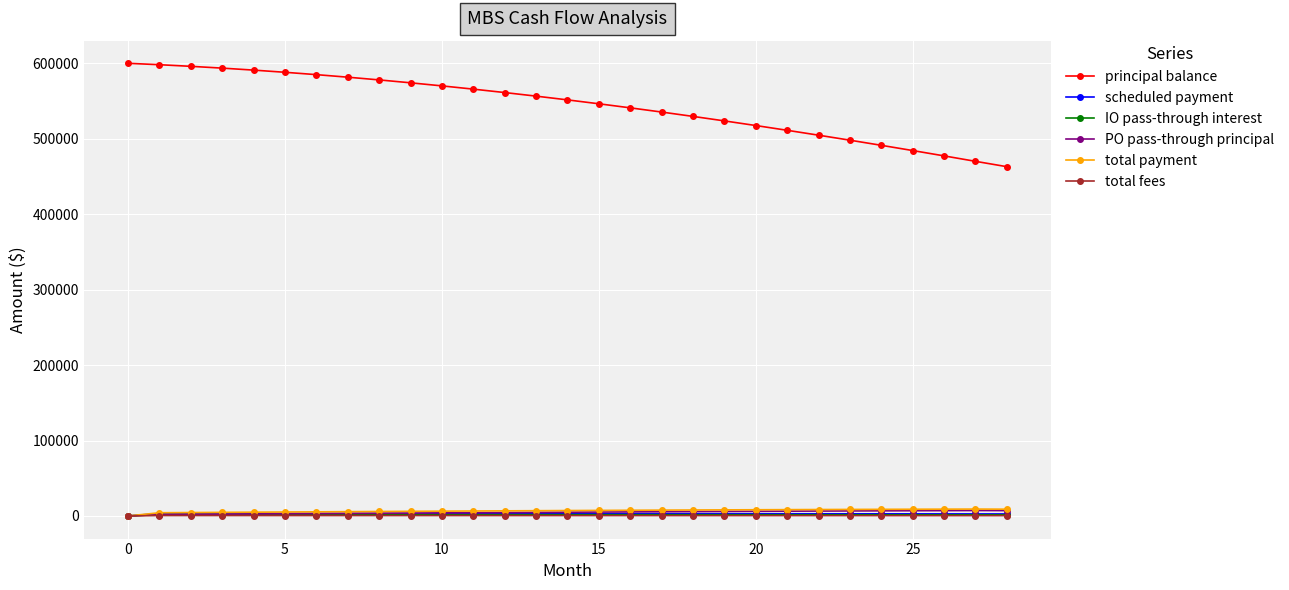

What is the average value of the principal balance series?

544273.9